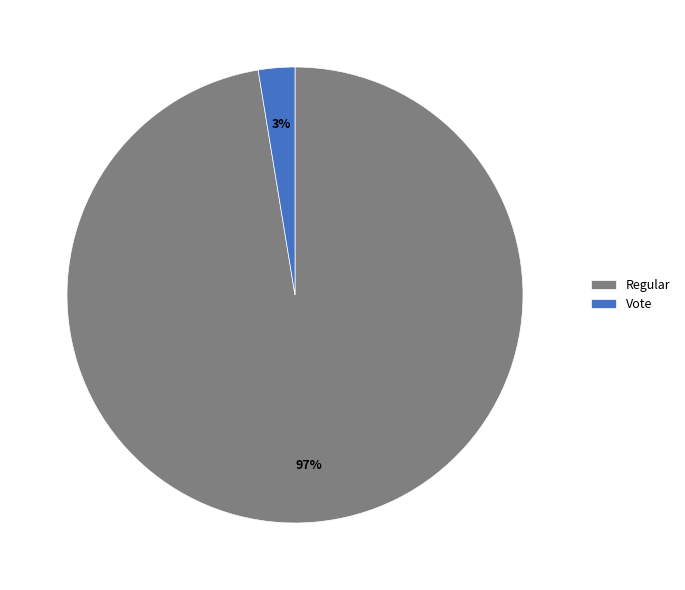

Rank the categories by value from lowest to highest.

Vote, Regular